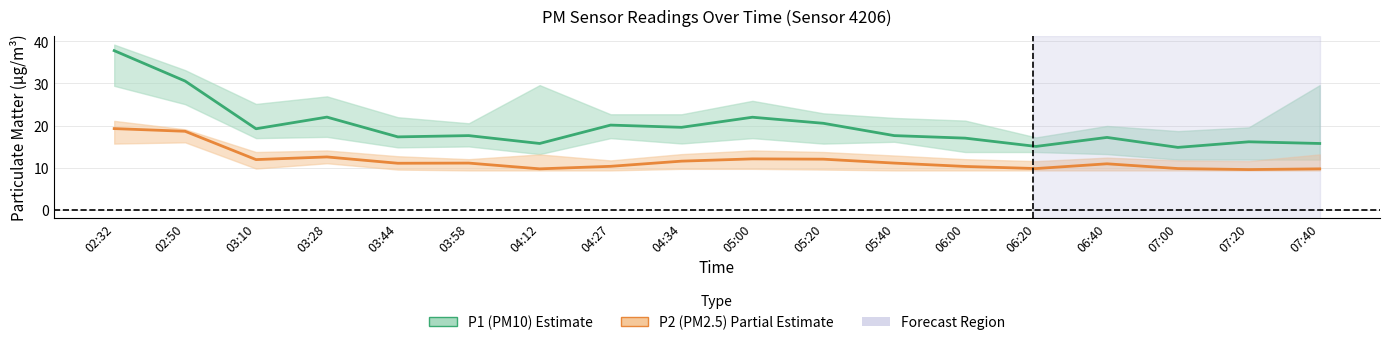

List the series in order of their overall mean, lowest first.

P2 (PM2.5), P1 (PM10)